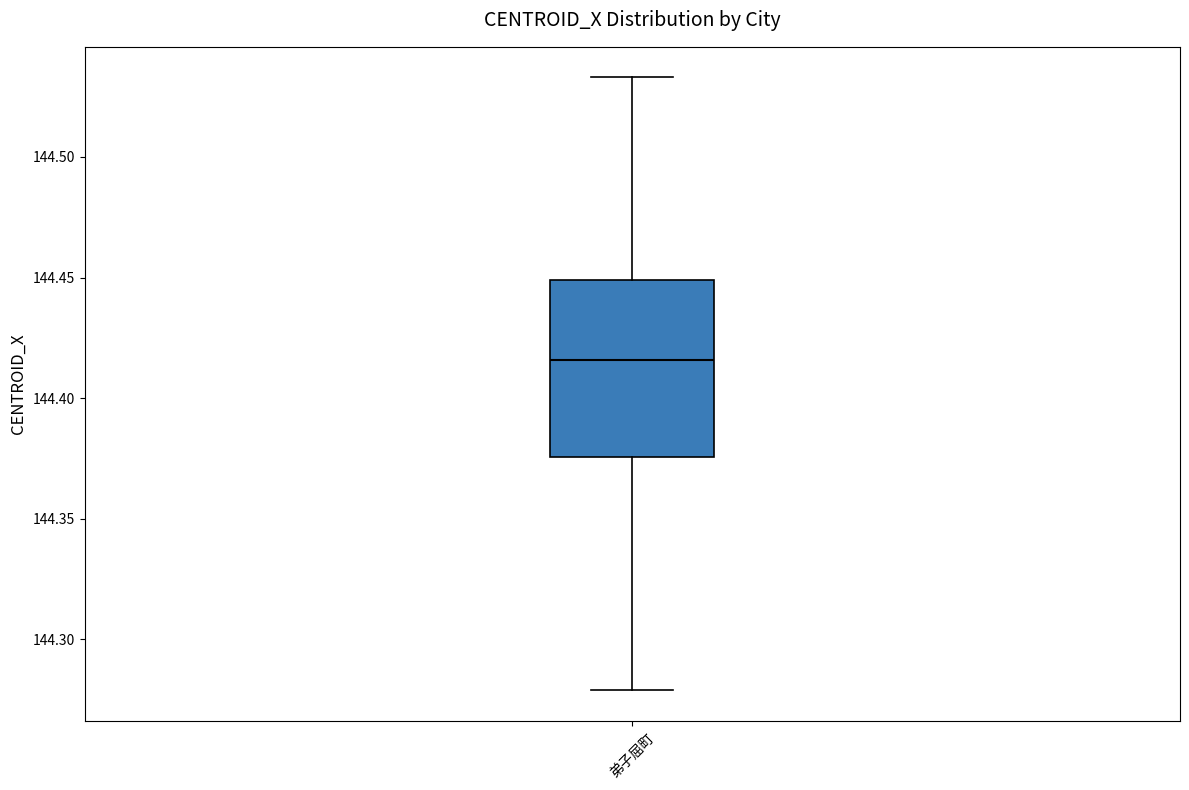

Where does the upper whisker of the box for 弟子屈町 end on the y-axis? The values are not printed on the chart, so give them approximately, as read against the axis.

144.535